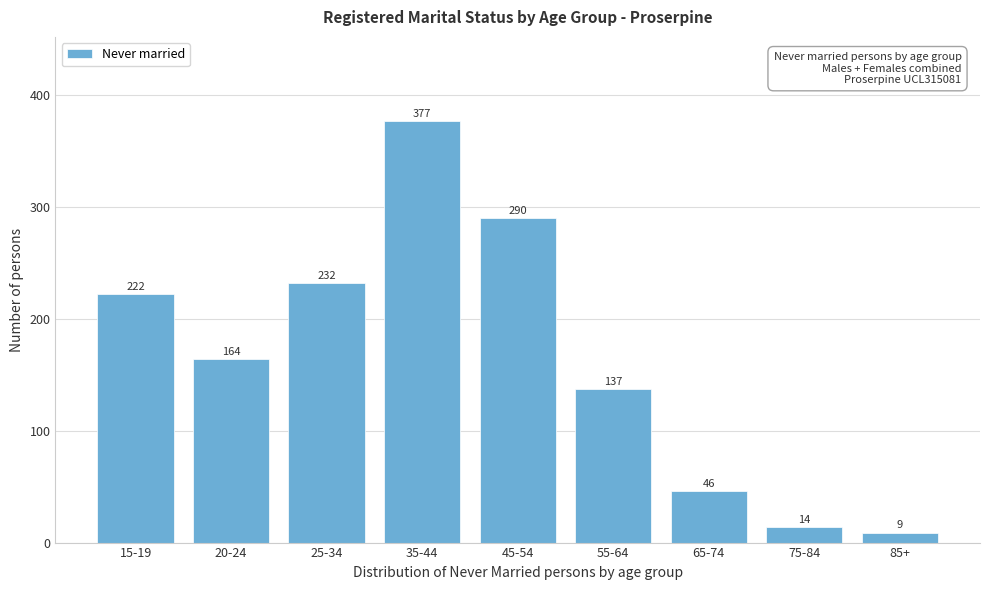

Reading left to right, what are all the values shown in this chart?

15-19=222	20-24=164	25-34=232	35-44=377	45-54=290	55-64=137	65-74=46	75-84=14	85+=9